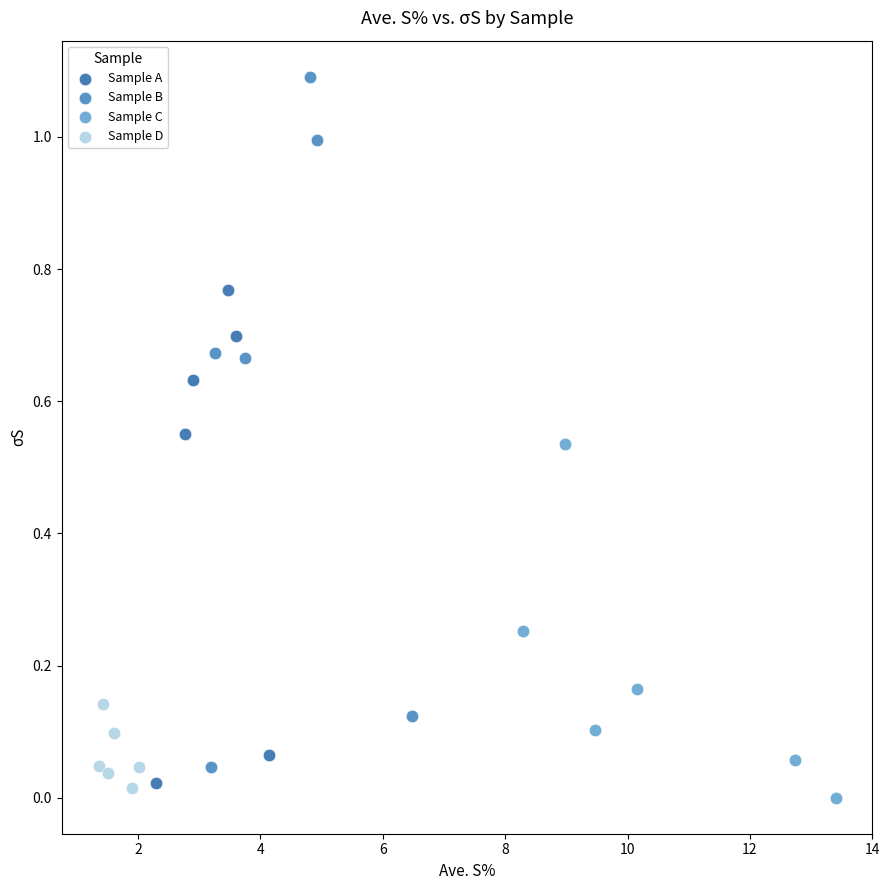

What are all the series names shown in the legend?

Sample A, Sample B, Sample C, Sample D